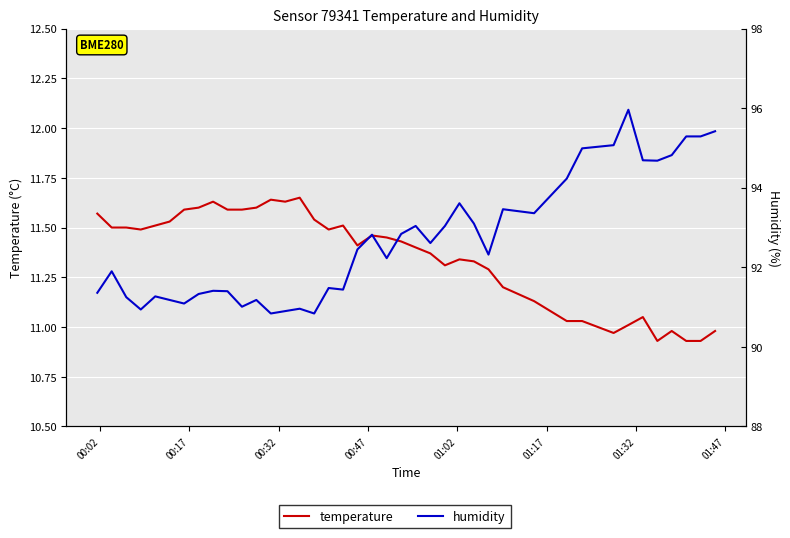

What is the maximum value shown in the chart?

96.0